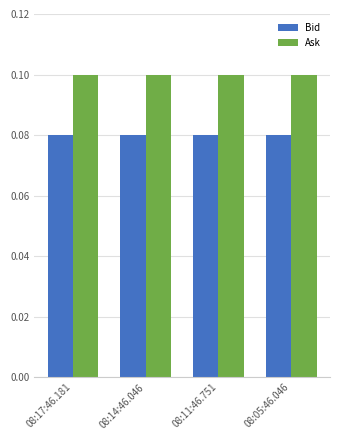

Is the value of Ask at 08:17:46.181 greater than the value of Bid at 08:14:46.046?

Yes